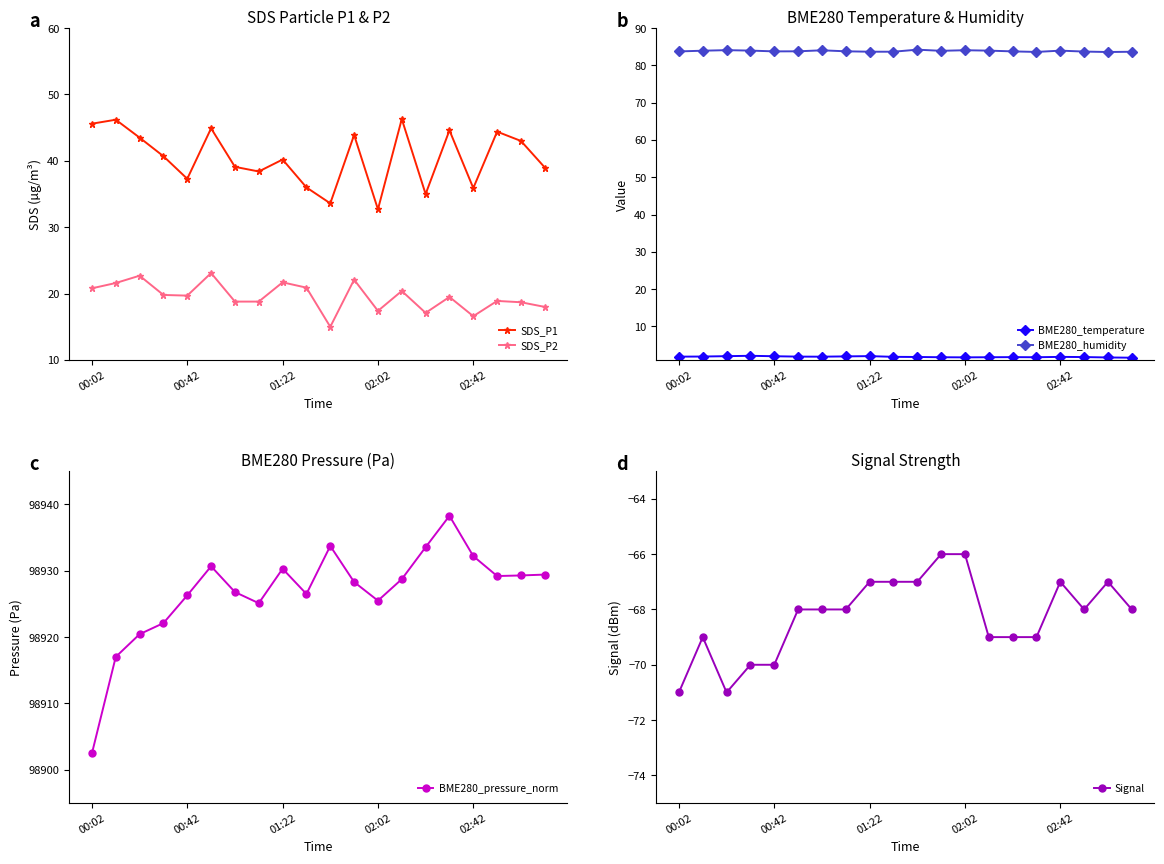

At 15, list the series in order from smallest to largest.

Signal, BME280_temperature, SDS_P2, SDS_P1, BME280_humidity, BME280_pressure_norm